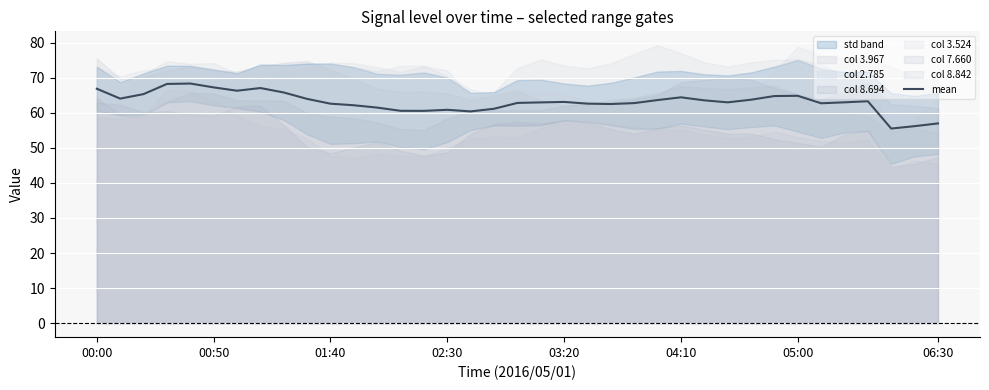

The mean series shows 62.6 at 01:40. True or false?

True